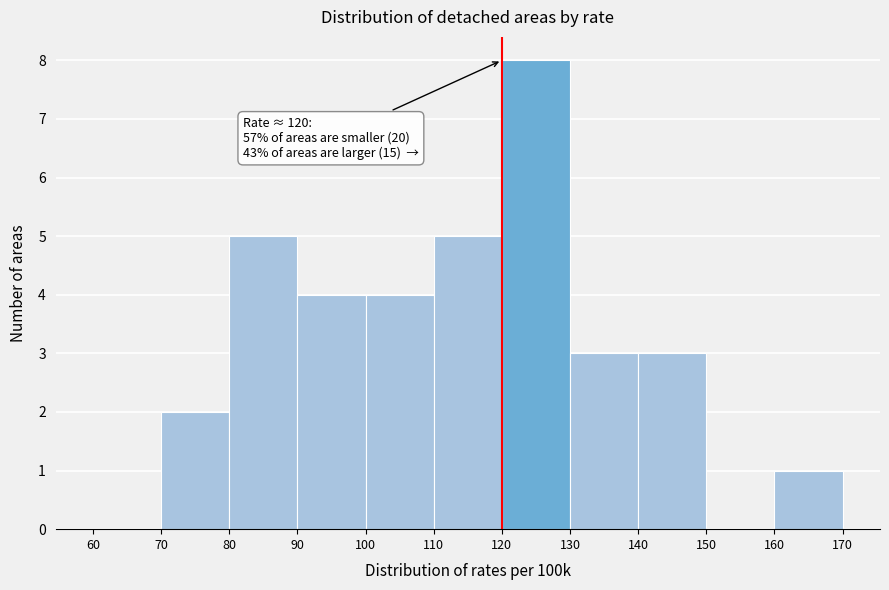

Which range on the x-axis has the tallest bar?

120 to 130